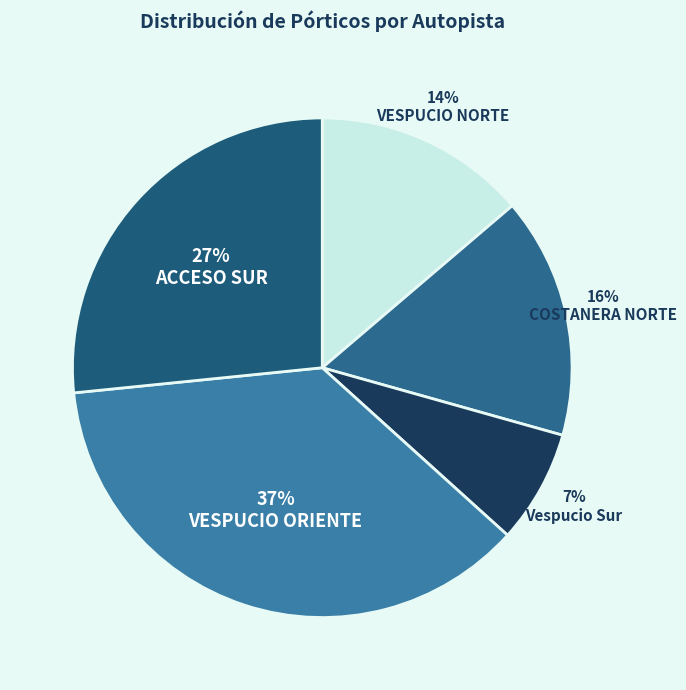

The Vespucio Sur slice represents 7% of the pie. True or false?

True